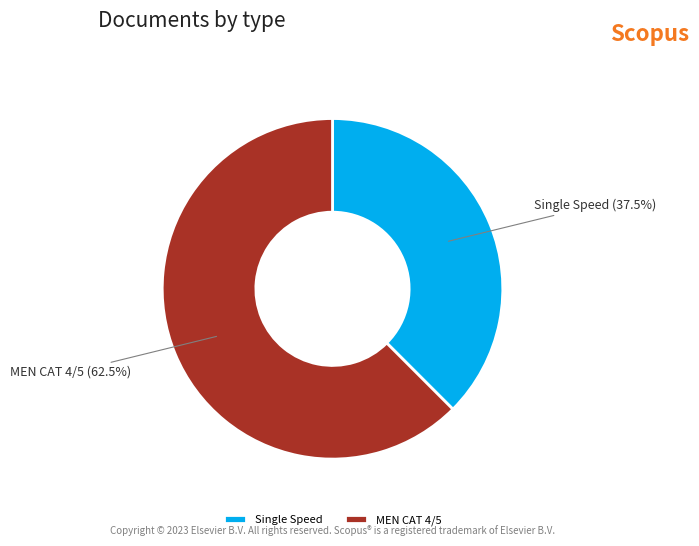

What is the largest slice in the pie chart?

MEN CAT 4/5